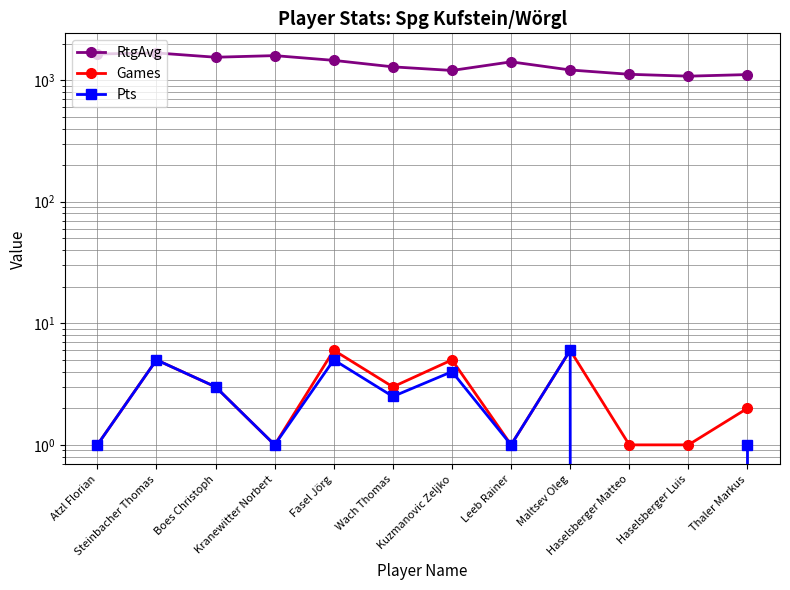

What is the approximate value of RtgAvg at Haselsberger Matteo?

1117.0